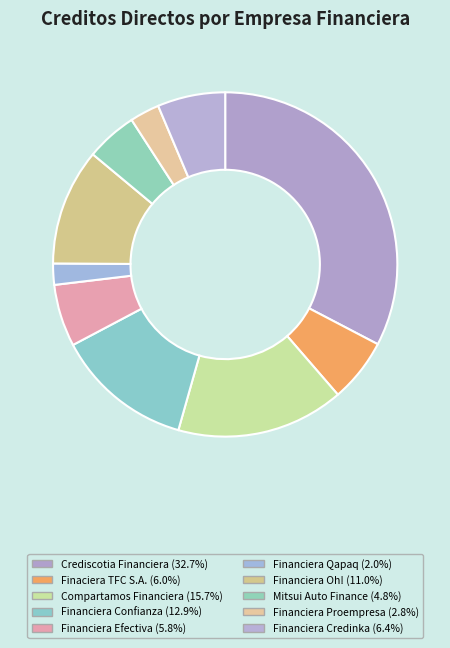

To the nearest percent, what is the average slice percentage?

10%